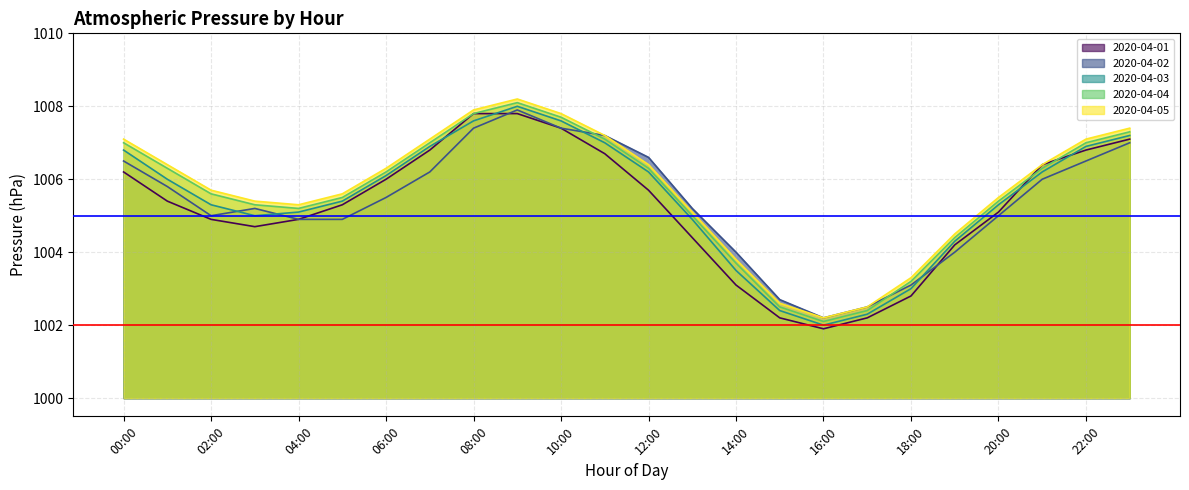

How many lines are shown in the chart?

5